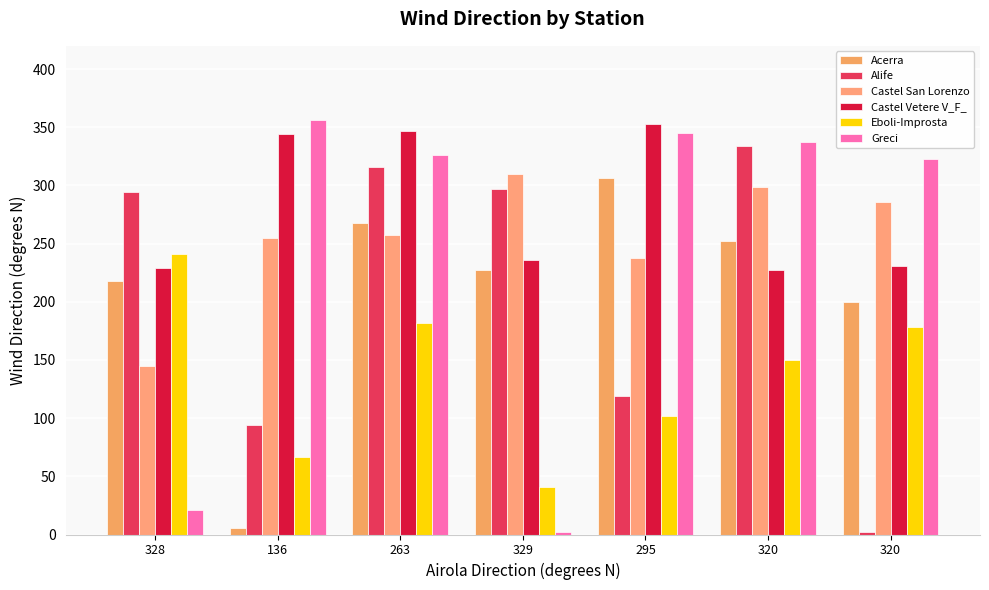

Which series has the largest range (max minus min)?

Greci